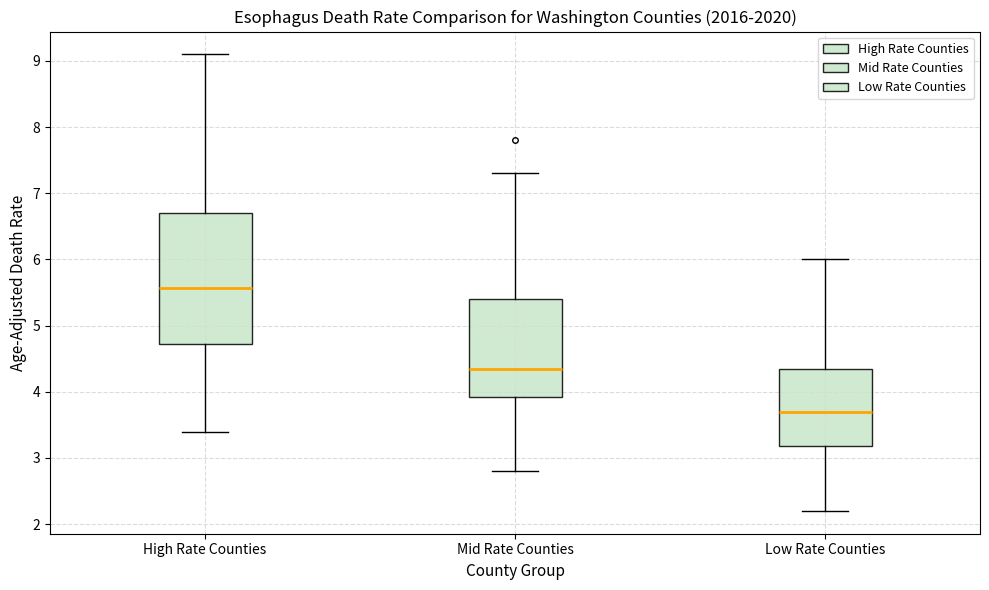

Reading left to right, transcribe this box plot: for each box, give where its median line is, the range the box spans, and where its two whiskers end, as read against the y-axis. The values are not printed on the chart, so give them approximately, as read against the axis.

High Rate Counties: median 5.6, box 4.7 to 6.7, whiskers 3.4 to 9.1
Mid Rate Counties: median 4.3, box 3.9 to 5.4, whiskers 2.8 to 7.3
Low Rate Counties: median 3.7, box 3.2 to 4.4, whiskers 2.2 to 6.0